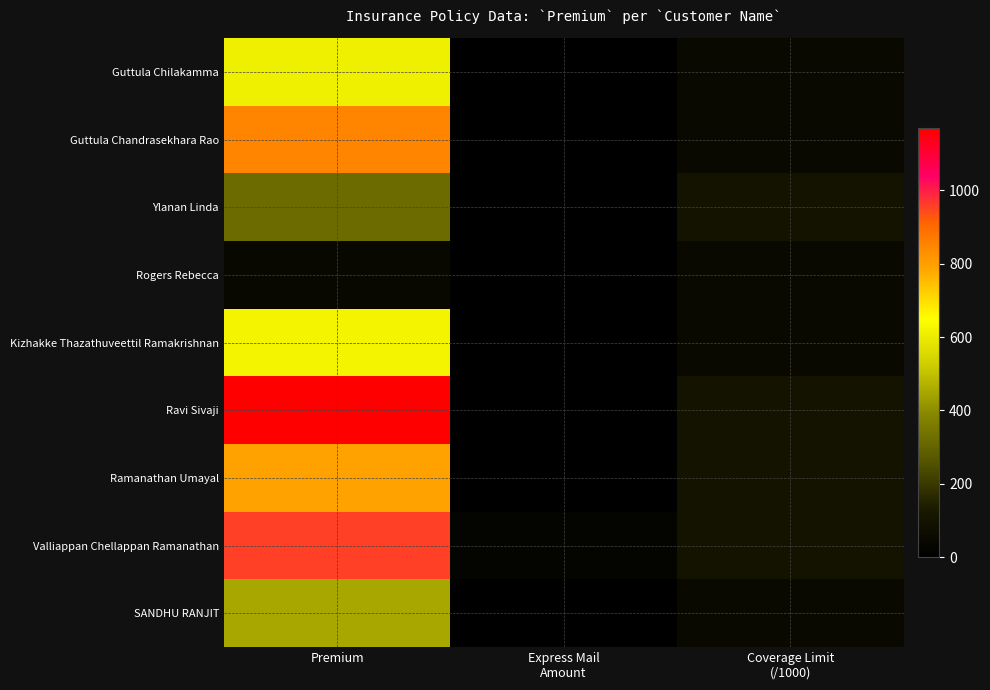

Which series has the largest total across all categories?

Ravi Sivaji